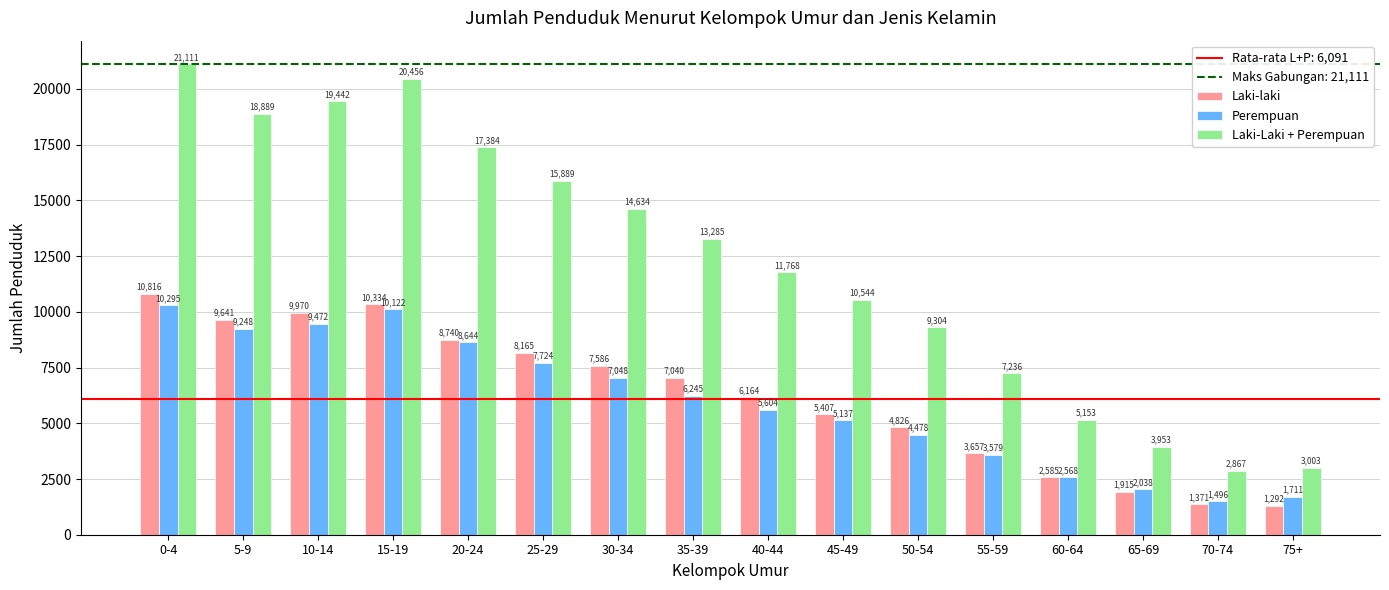

Which series has the largest range (max minus min)?

Laki-Laki + Perempuan